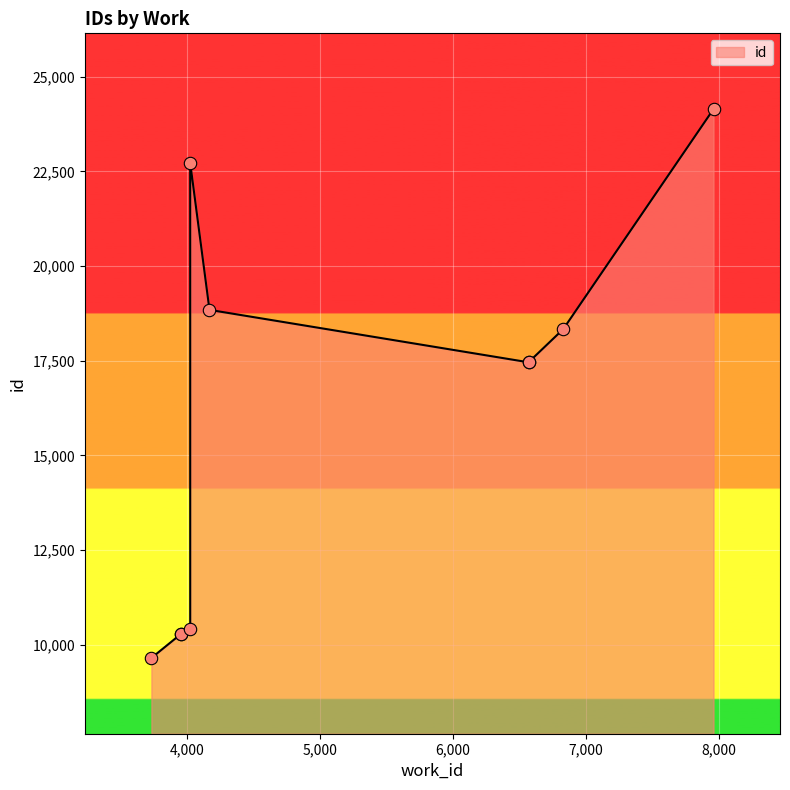

What is the change in value from 6572 to 4024?

+5267